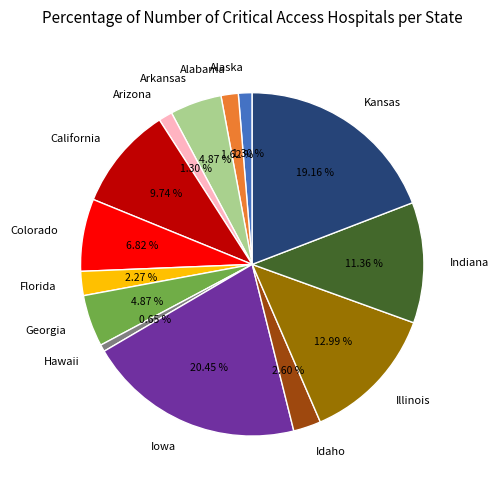

Does any single category account for the majority?

No